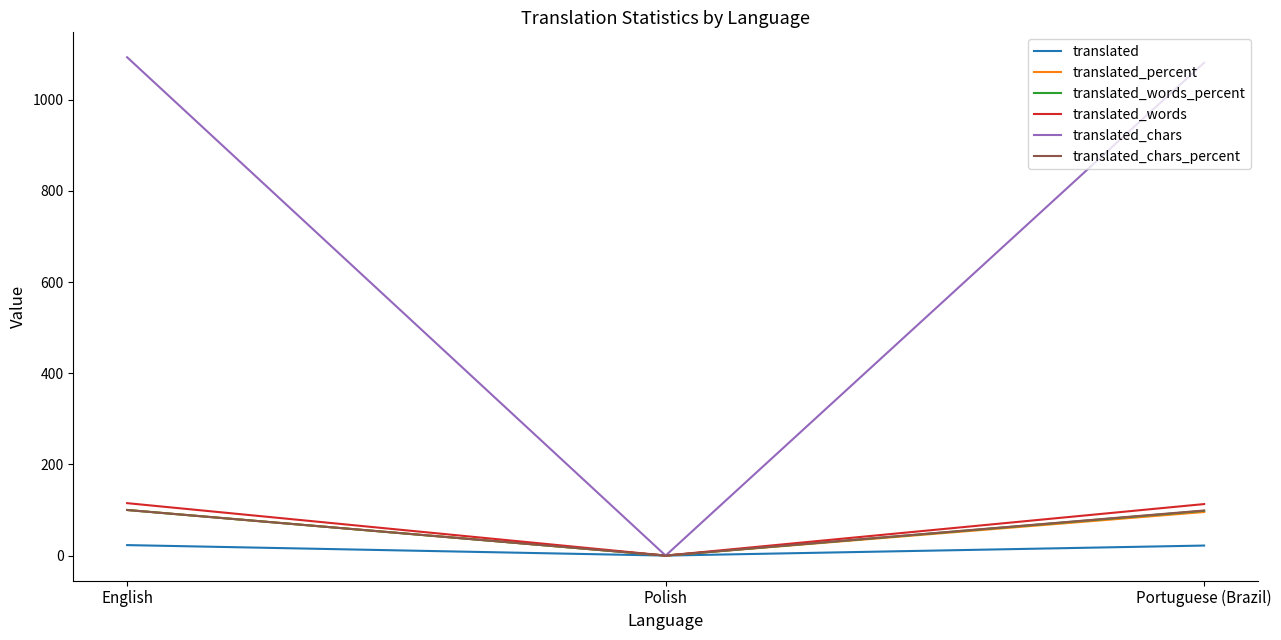

What is the difference between the translated_words_percent values at English and Polish?

100.0